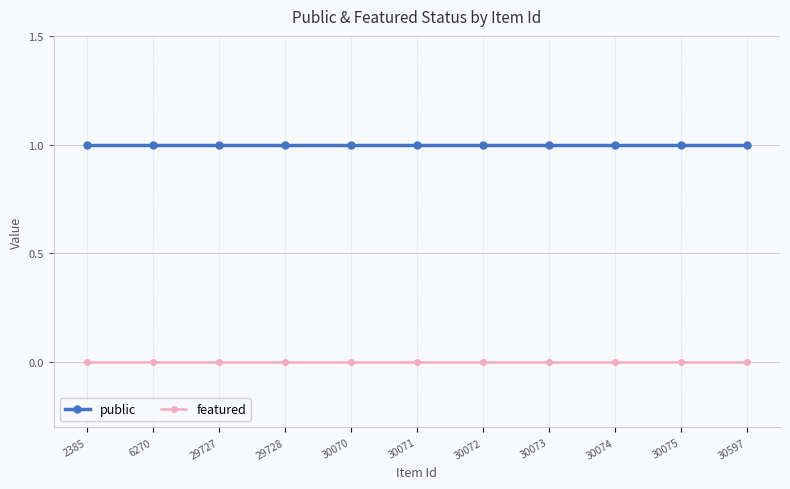

Rank the series by their maximum value, from highest to lowest.

public, featured